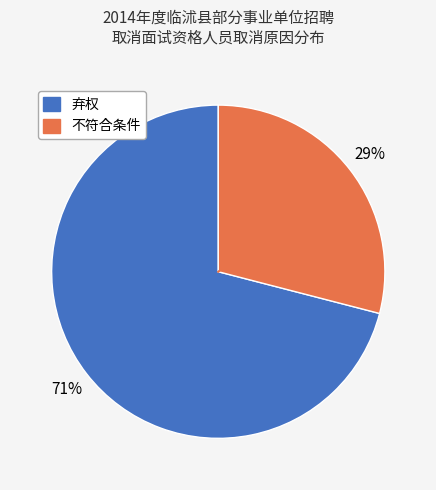

Combined, do 弃权 and 不符合条件 account for over 50%?

Yes